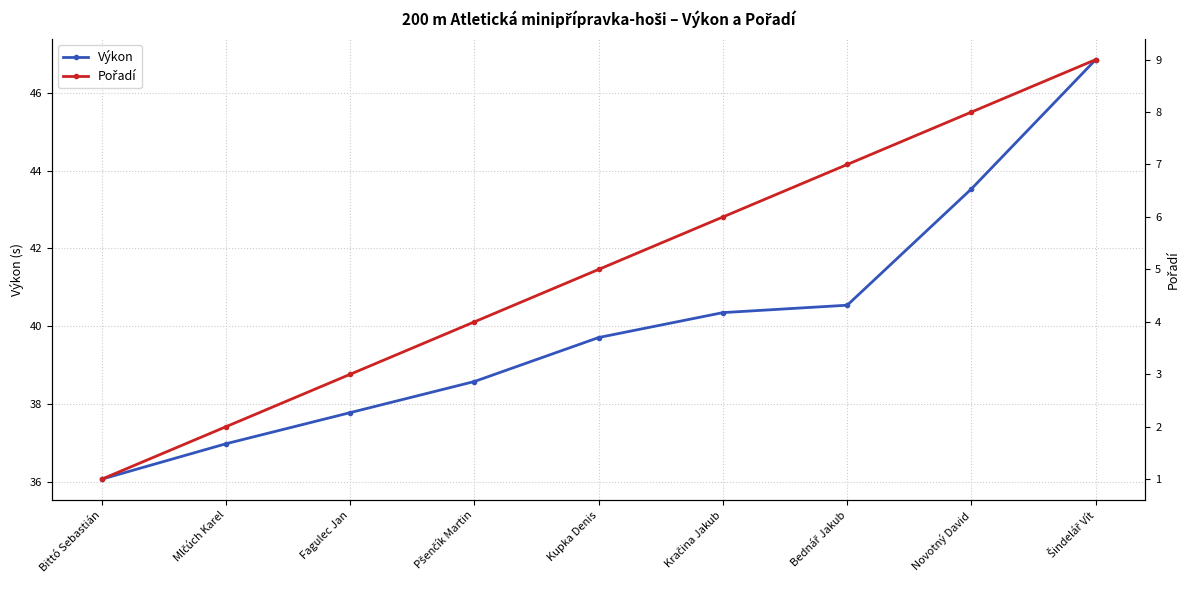

At which category is the sum across all series the highest?

Šindelář Vít